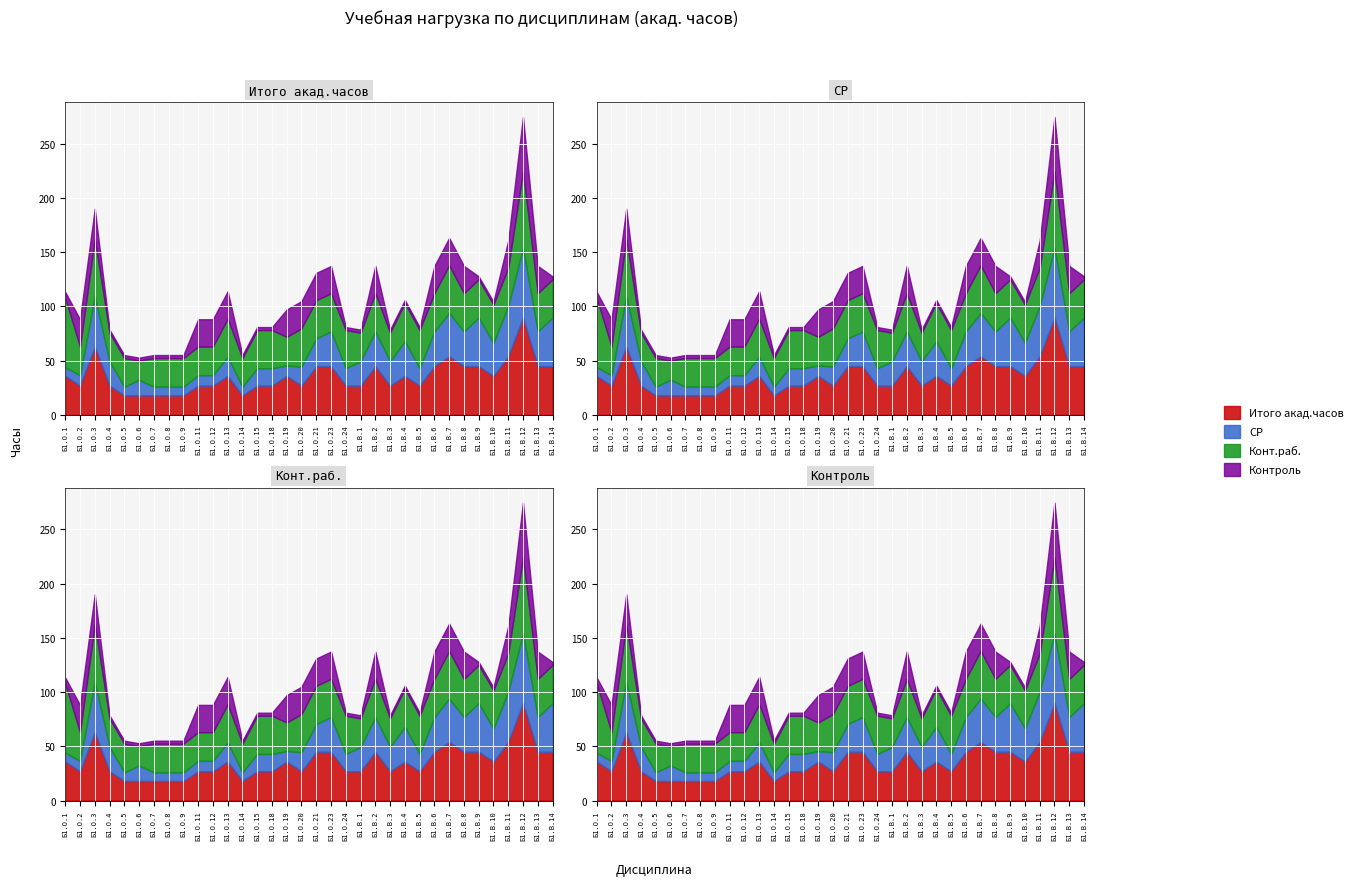

What is the label of the 29th point from the left?

Б1.В.9